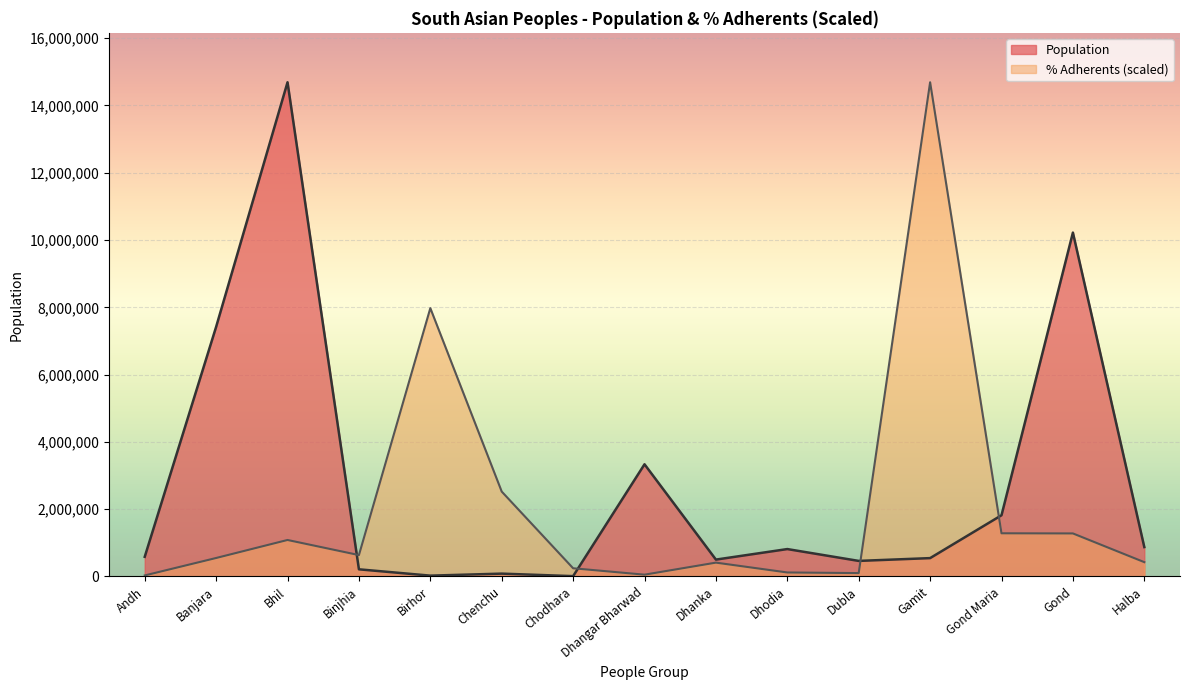

What is the label of the 11th point from the right?

Birhor